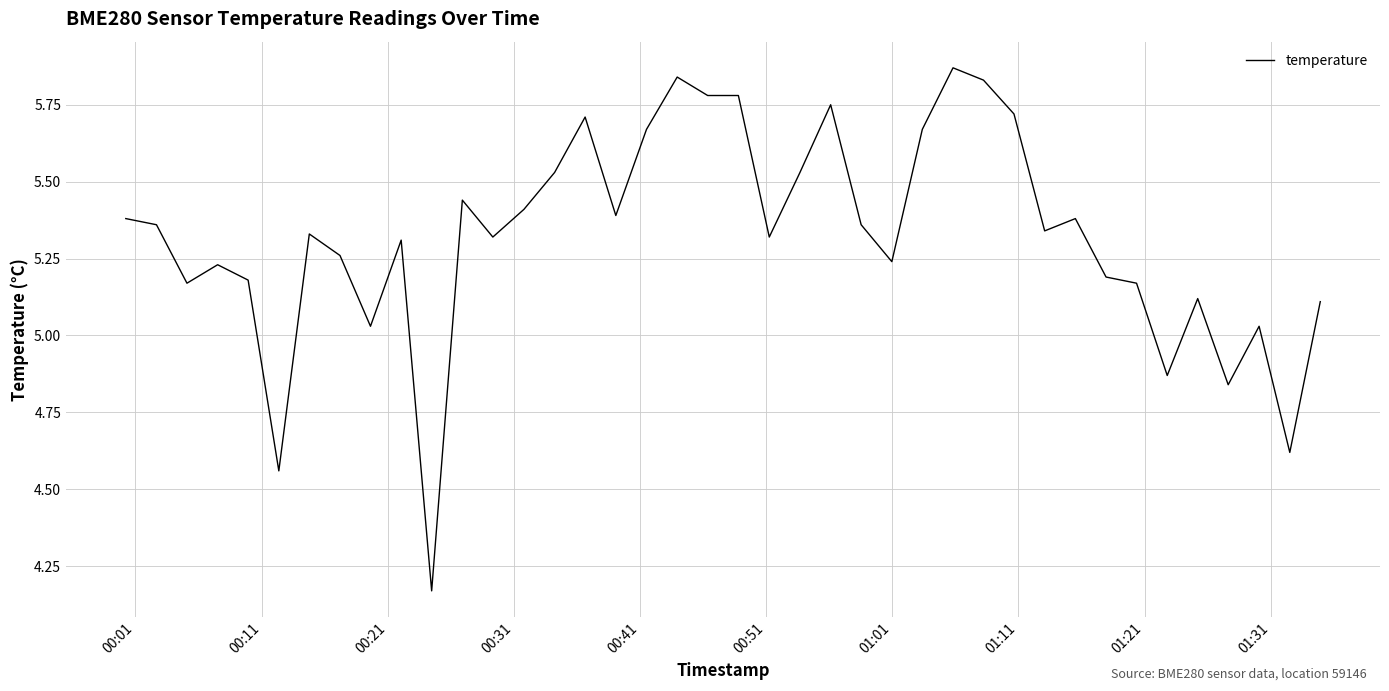

What is the sum of all values?

212.8